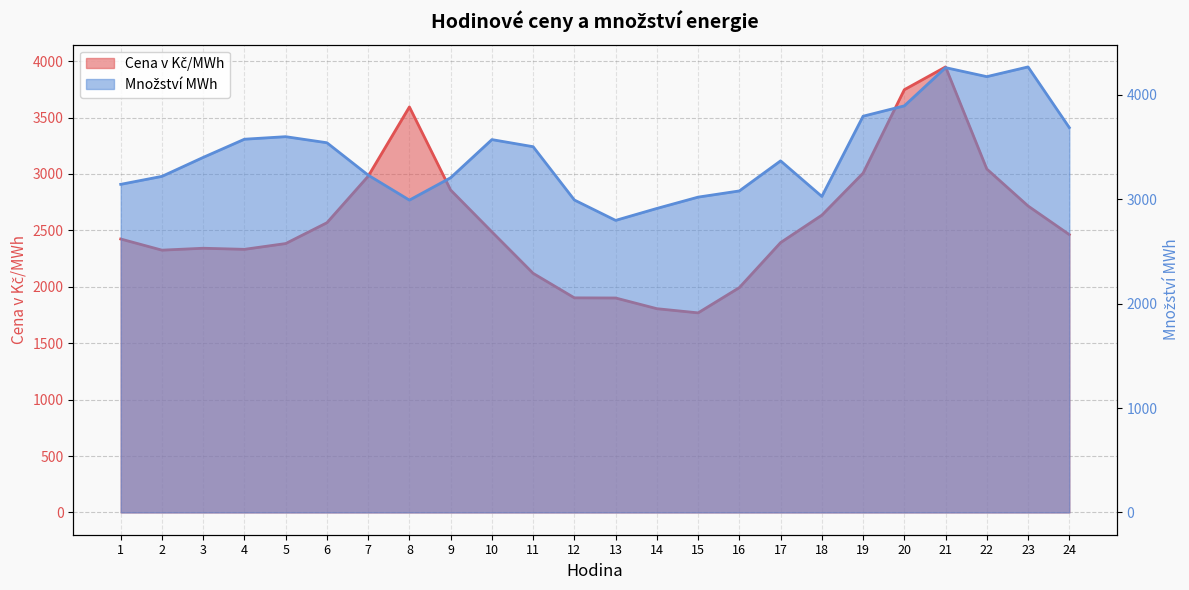

Which series ends up on top after the final intersection of Množství MWh and Cena v Kč/MWh?

Množství MWh